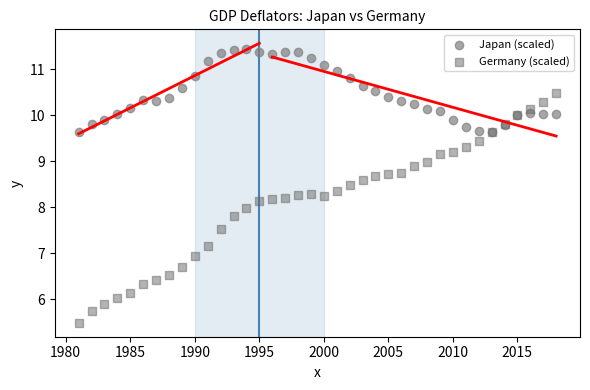

Which series contains the lowest Y value?

Germany (scaled)